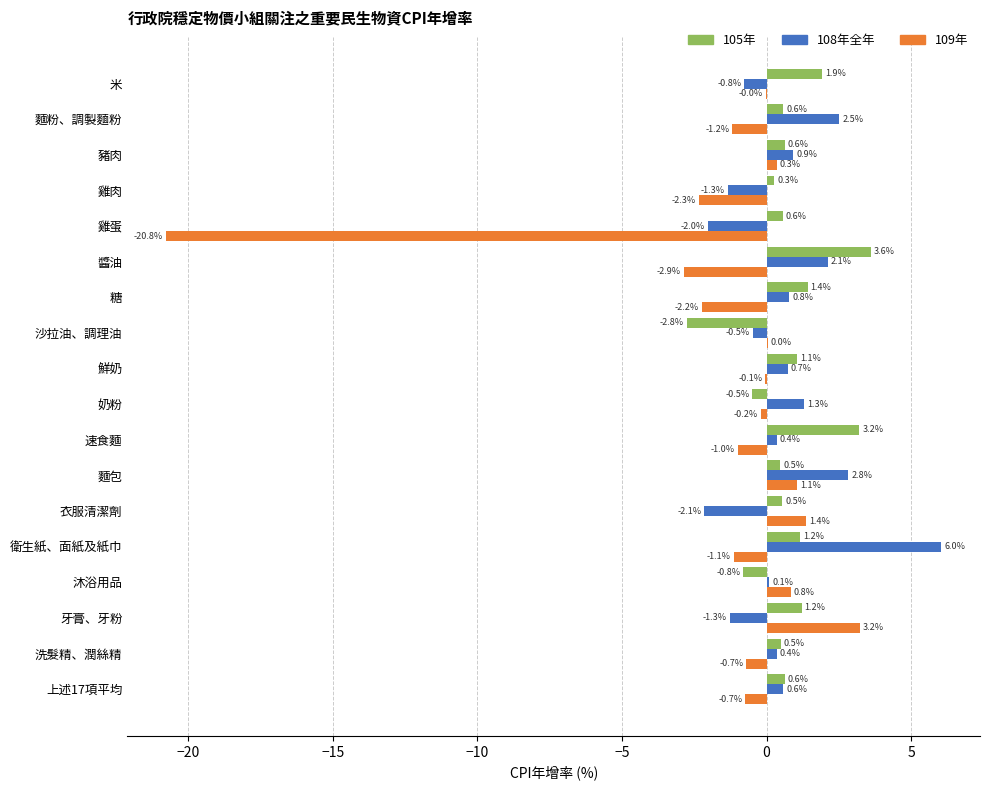

What value does the 105年 series have at 洗髮精、潤絲精?

0.5